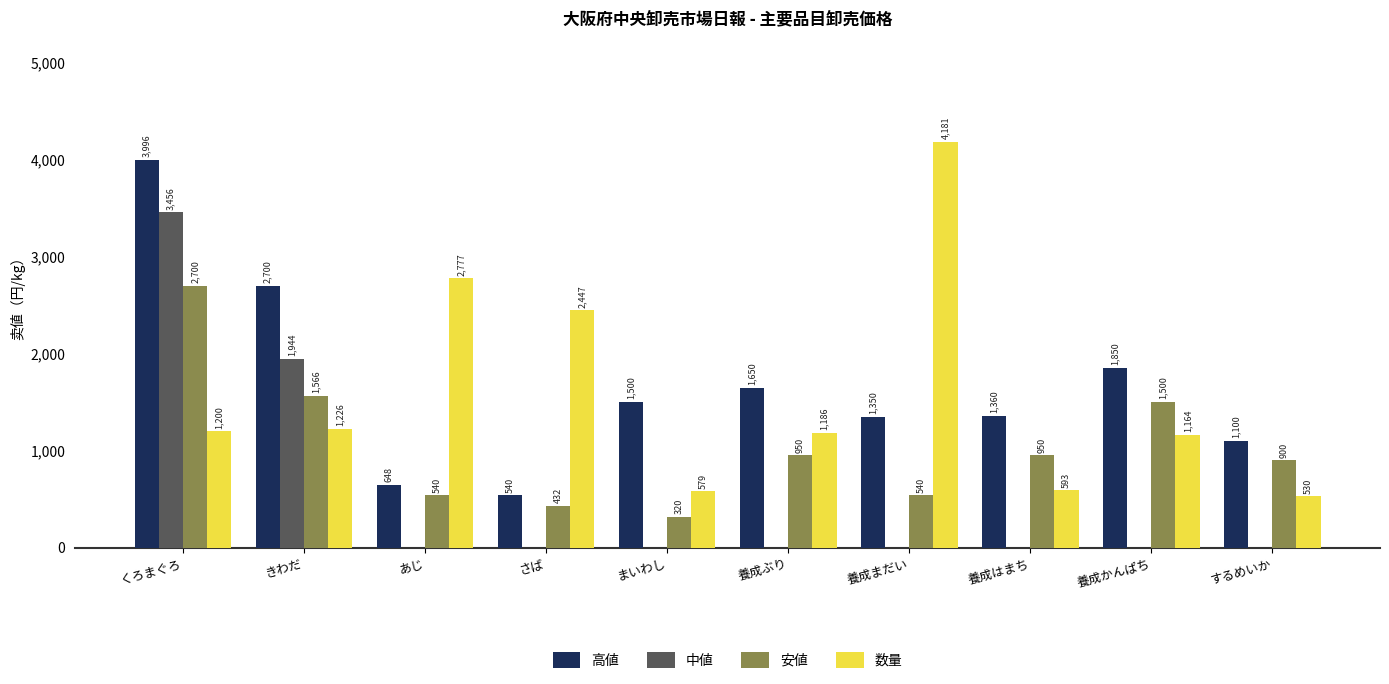

Count the number of categories in the chart.

10